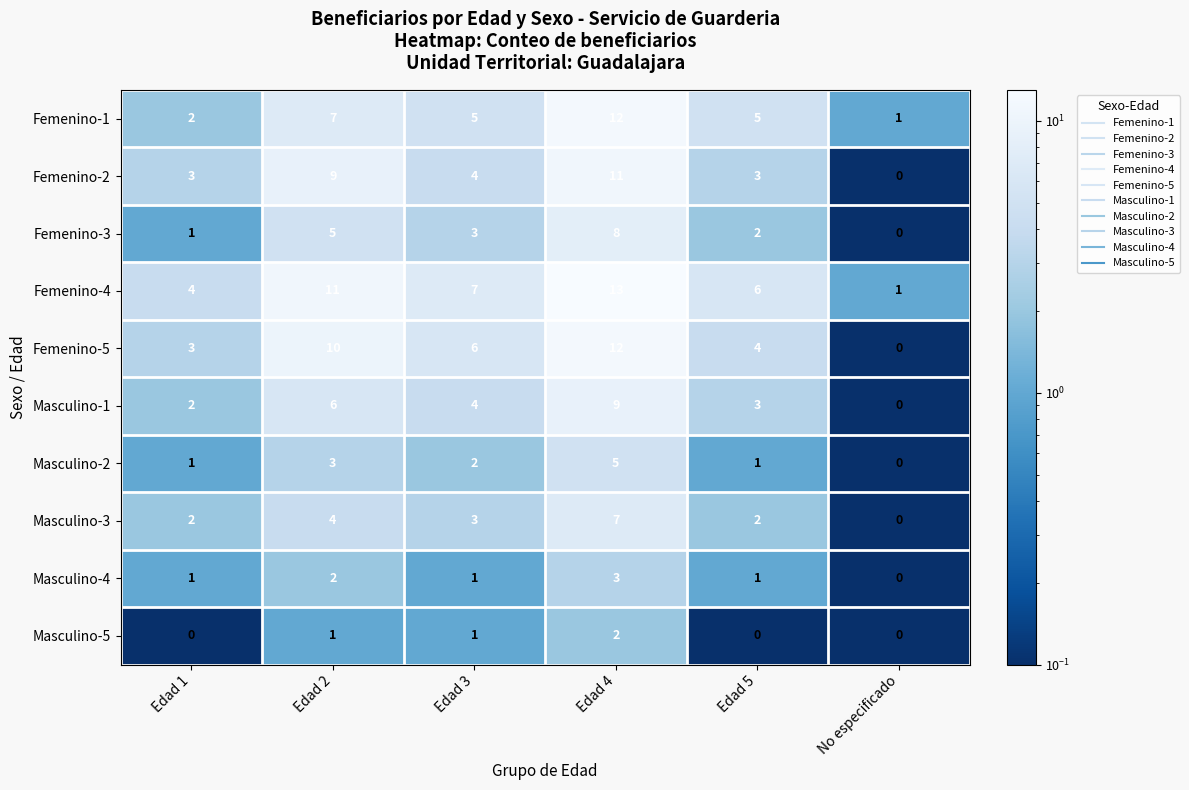

What is the difference between the Femenino-2 values at Edad 3 and Edad 4?

7